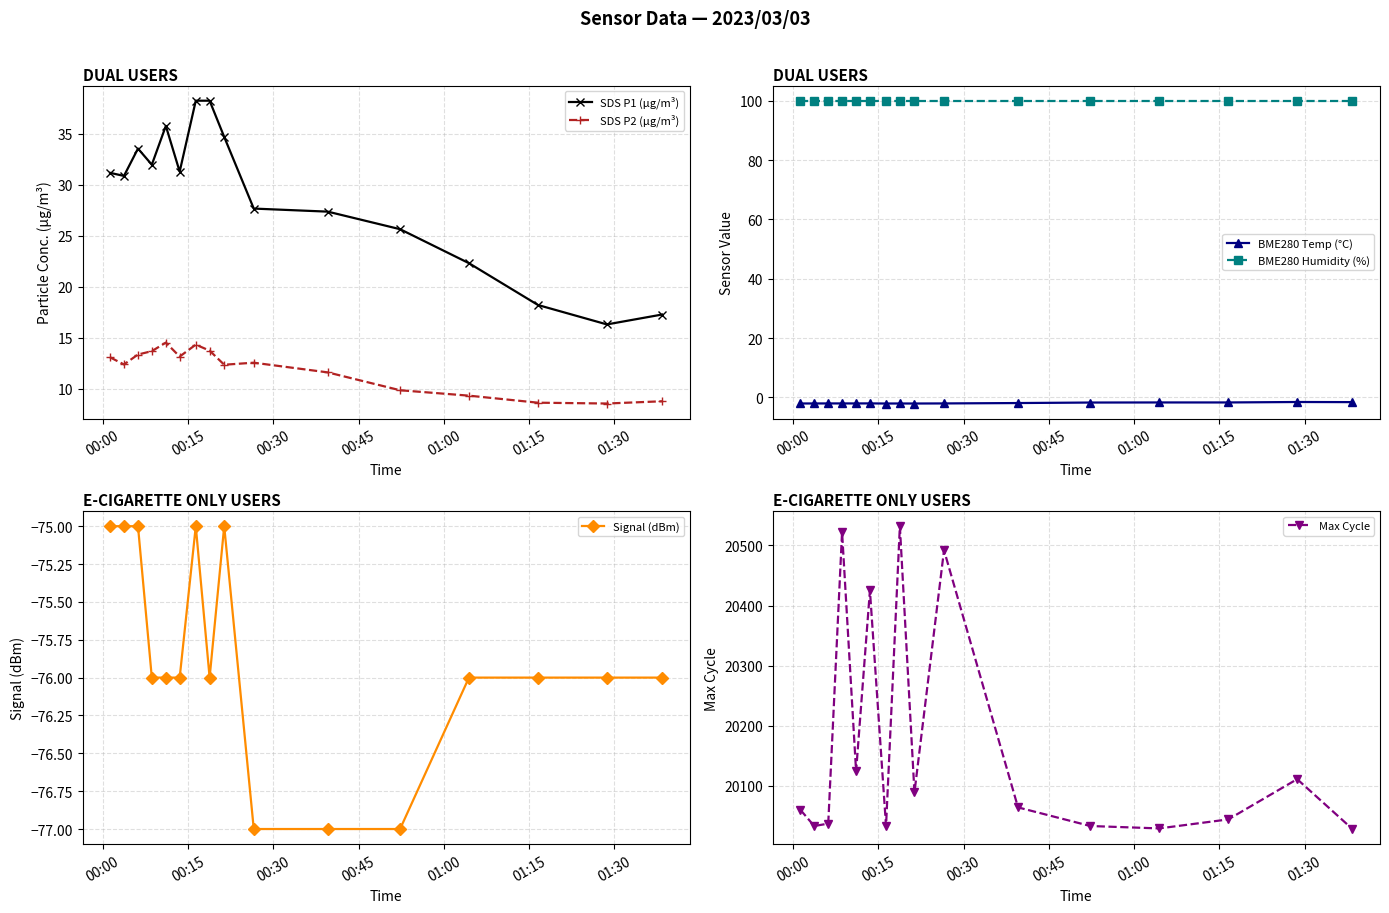

What is the lowest value of the SDS P2 (µg/m³) series?

8.6